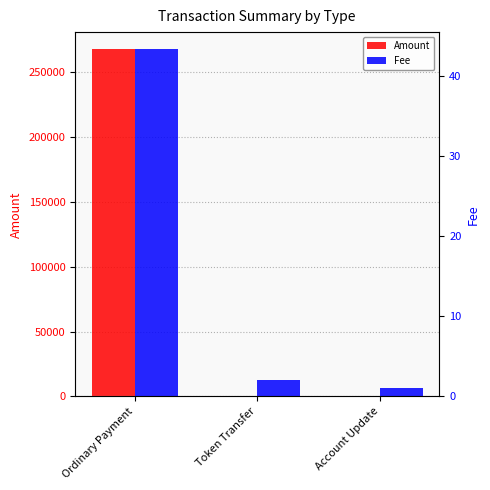

What is the spread (max minus min) of values at Token Transfer?

2.0